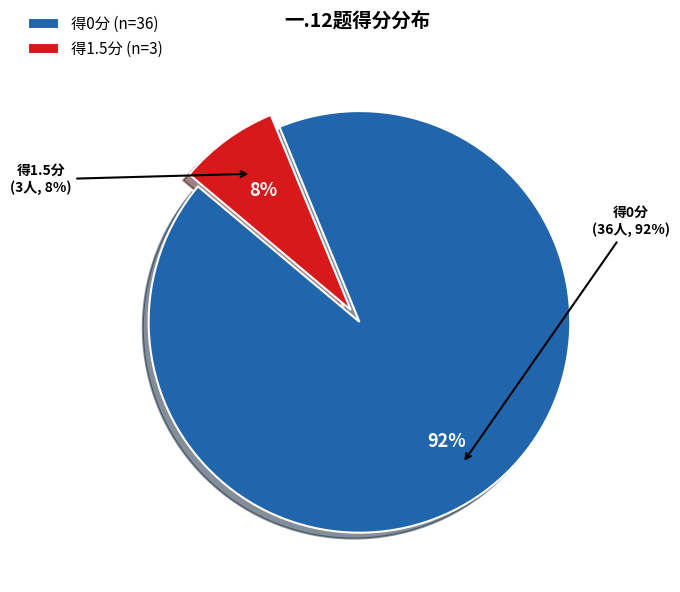

The 余业兴 slice represents 11% of the pie. True or false?

False